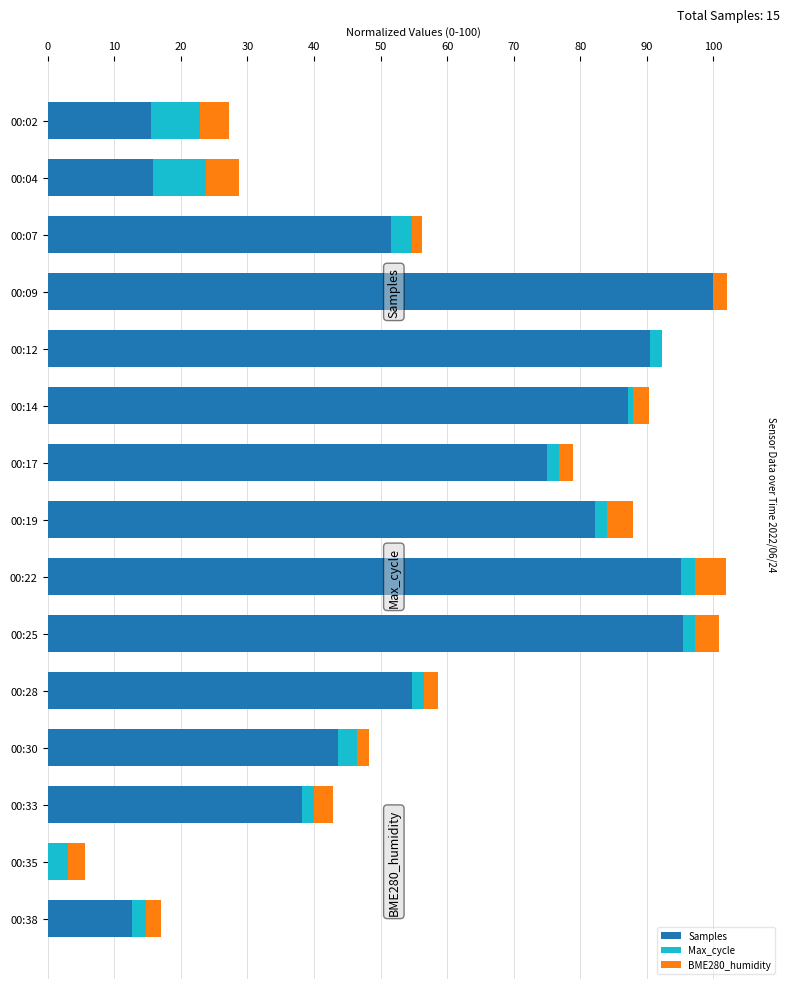

The Samples series shows 49.9 at 00:33. True or false?

False